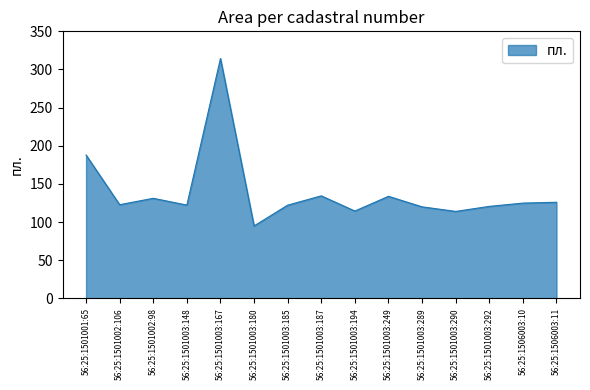

What is the difference between the maximum and minimum values?

219.4